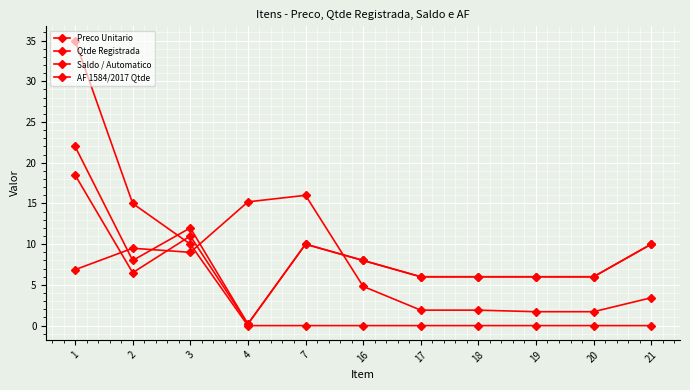

Between 1 and 20, which series saw the biggest shift?

AF 1584/2017 Qtde